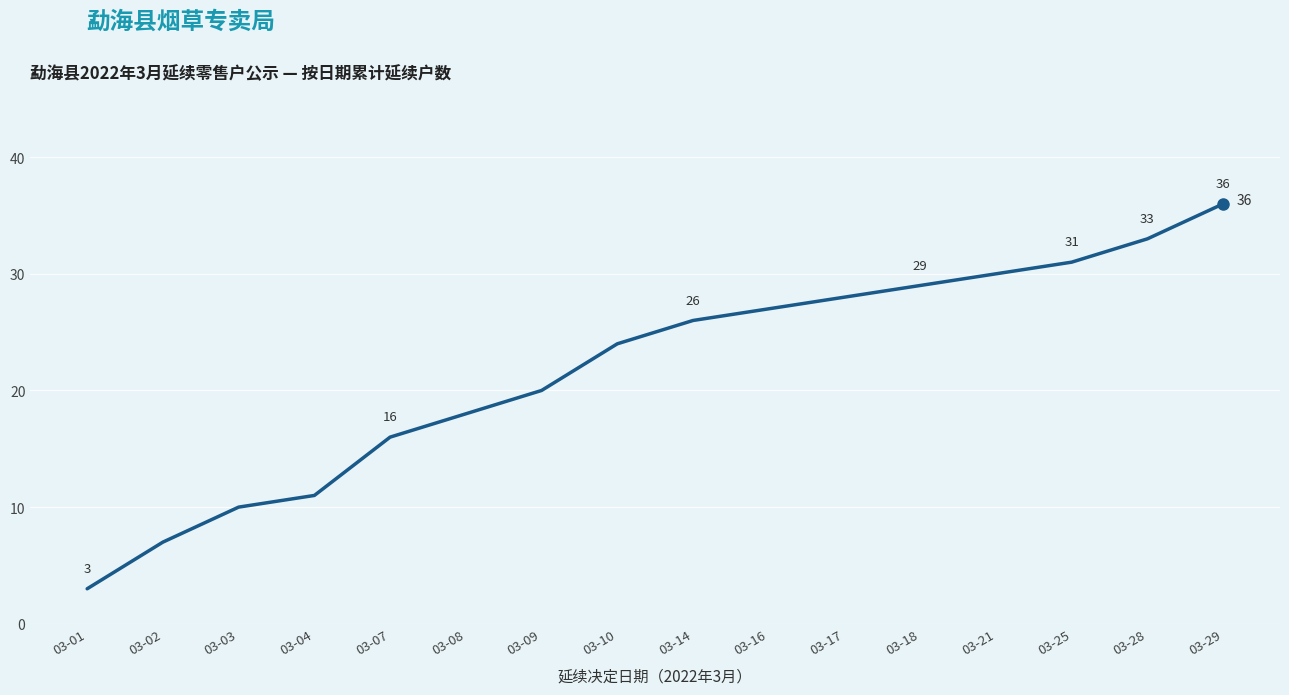

Where is the data nearest to the value 19?

03-08